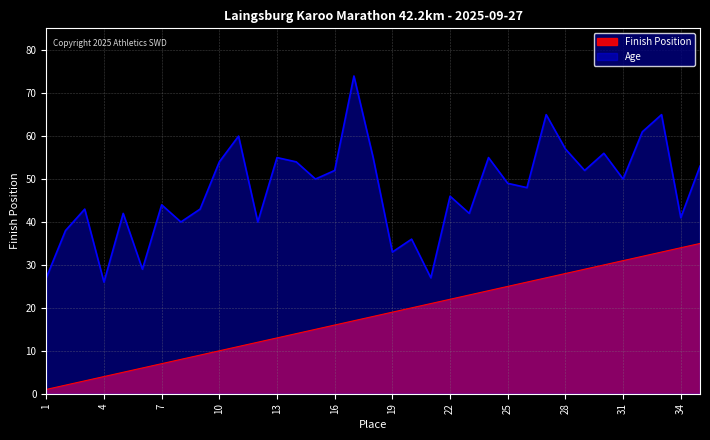

True or false: Finish Position has a value of 22 at 22.

True